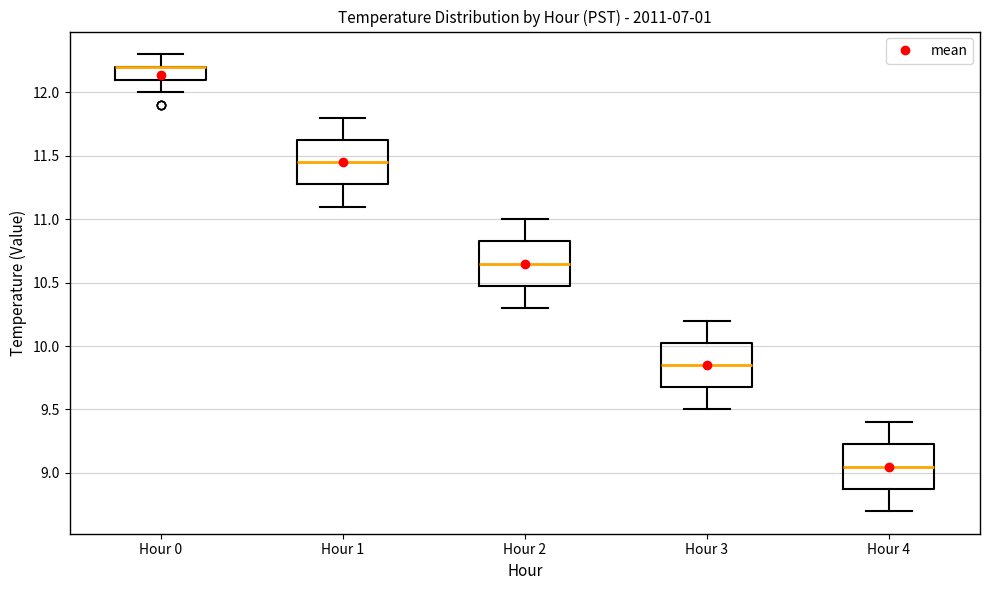

Reading left to right, read every box against the y-axis: the position of its median line, the range the box covers, and the ends of its whiskers. The values are not printed on the chart, so give them approximately, as read against the axis.

Hour 0: median 12.20 (drawn on the box's upper edge), box 12.10 to 12.20, whiskers 12.00 to 12.30
Hour 1: median 11.45, box 11.30 to 11.65, whiskers 11.10 to 11.80
Hour 2: median 10.65, box 10.50 to 10.85, whiskers 10.30 to 11.00
Hour 3: median 9.85, box 9.70 to 10.05, whiskers 9.50 to 10.20
Hour 4: median 9.05, box 8.90 to 9.25, whiskers 8.70 to 9.40